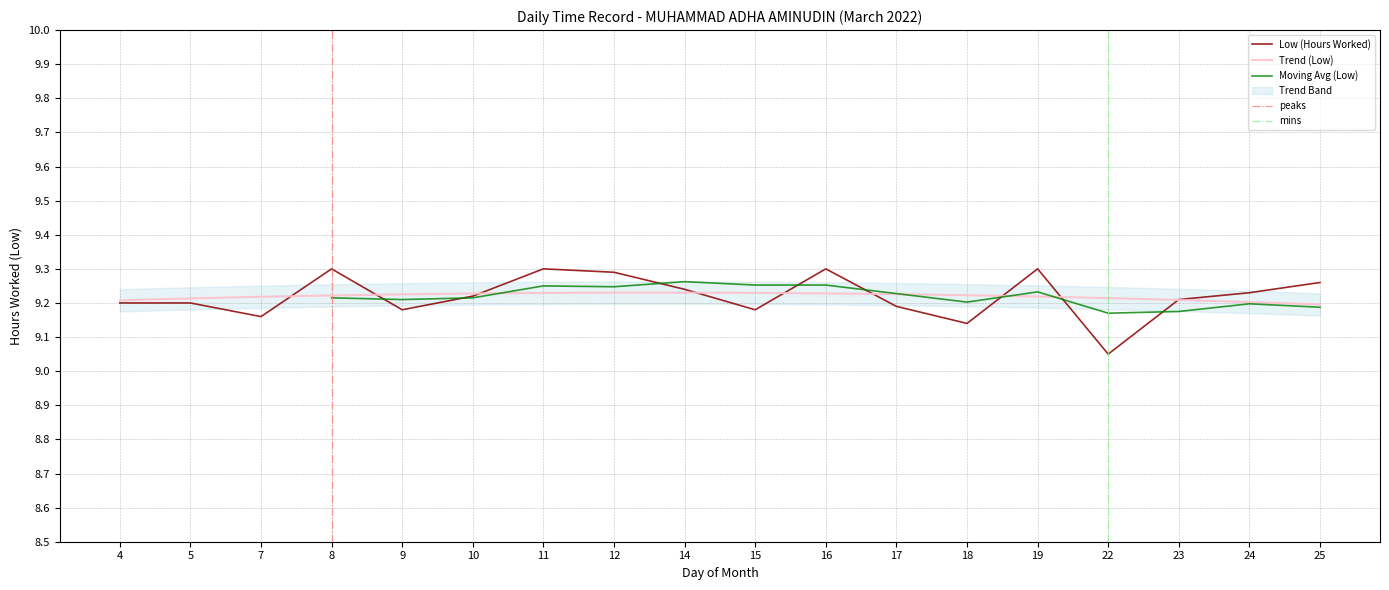

True or false: the data shows 9.2 at 23.

True